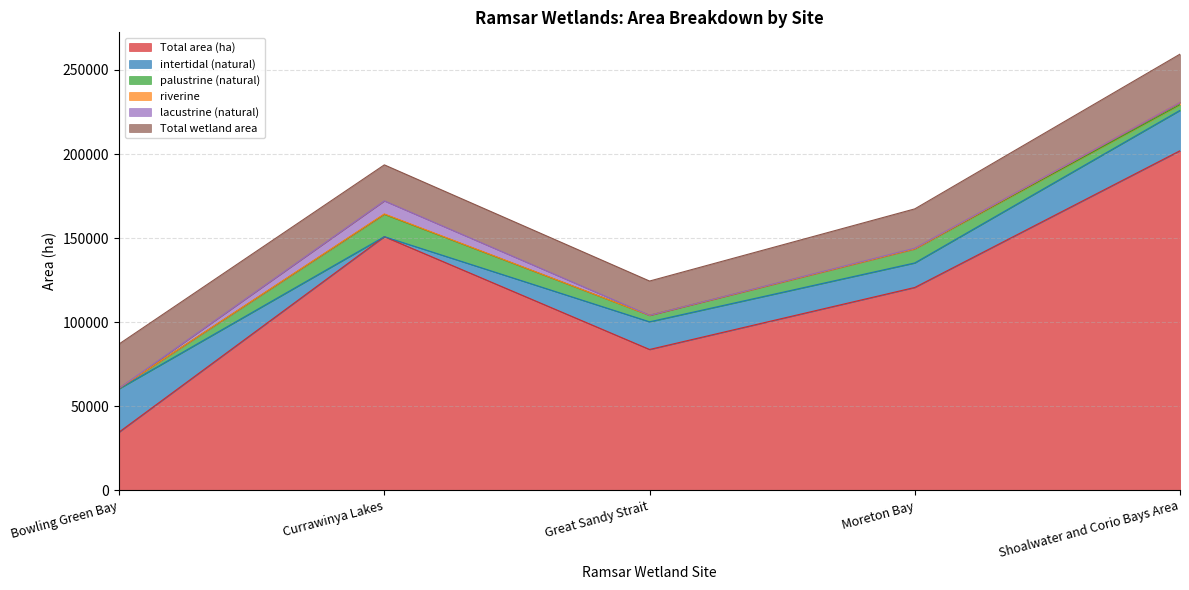

Count the Total area (ha) values in the range 83742 to 150864.

3